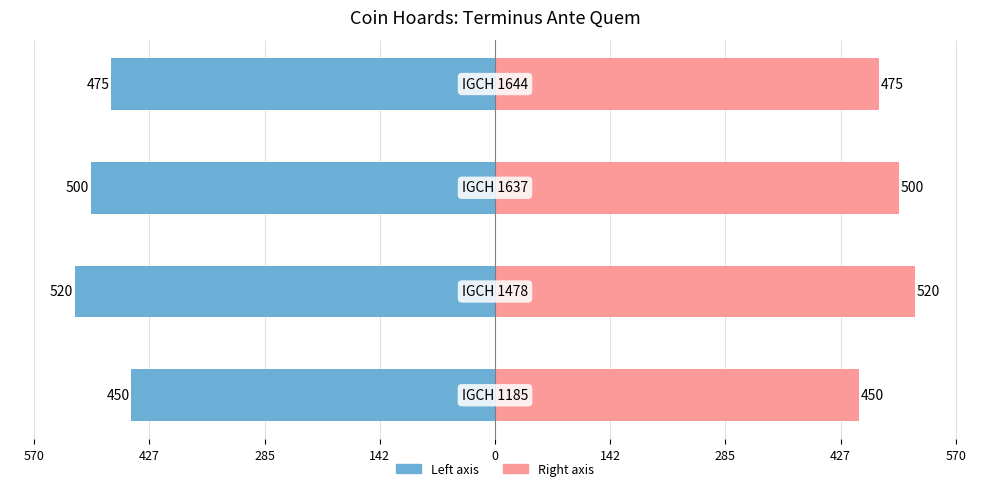

Rank the series by their maximum value, from highest to lowest.

Terminus Ante Quem (right), Terminus Ante Quem (left)